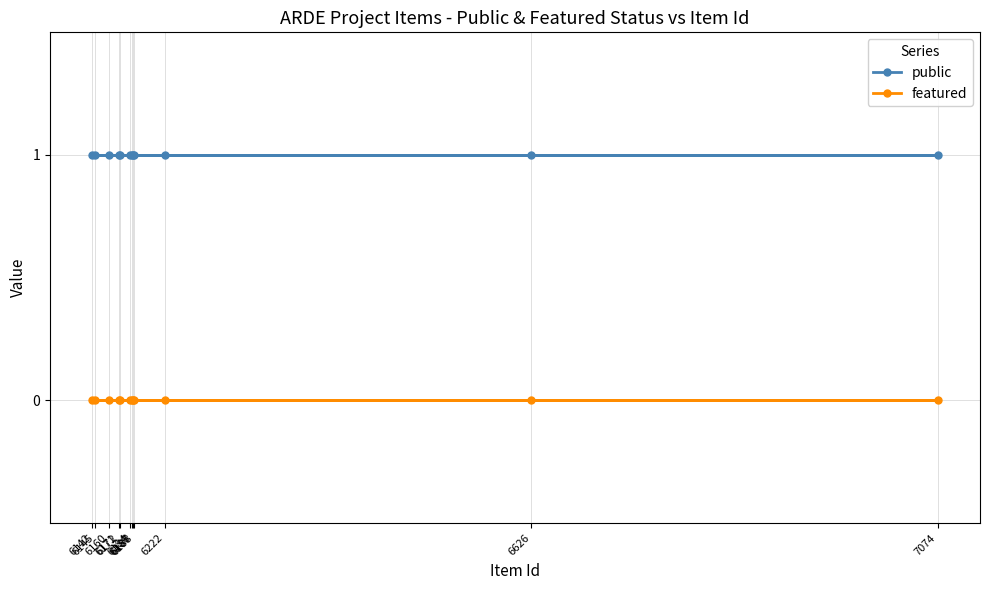

True or false: featured and public intersect in this chart.

False